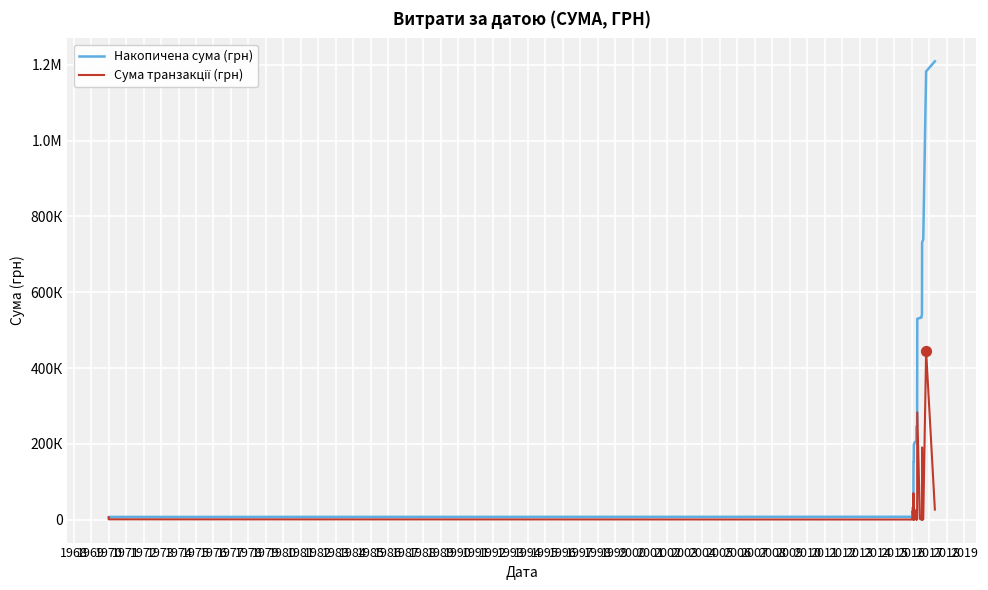

Which series has the largest Y range (max minus min)?

Накопичена сума (грн)